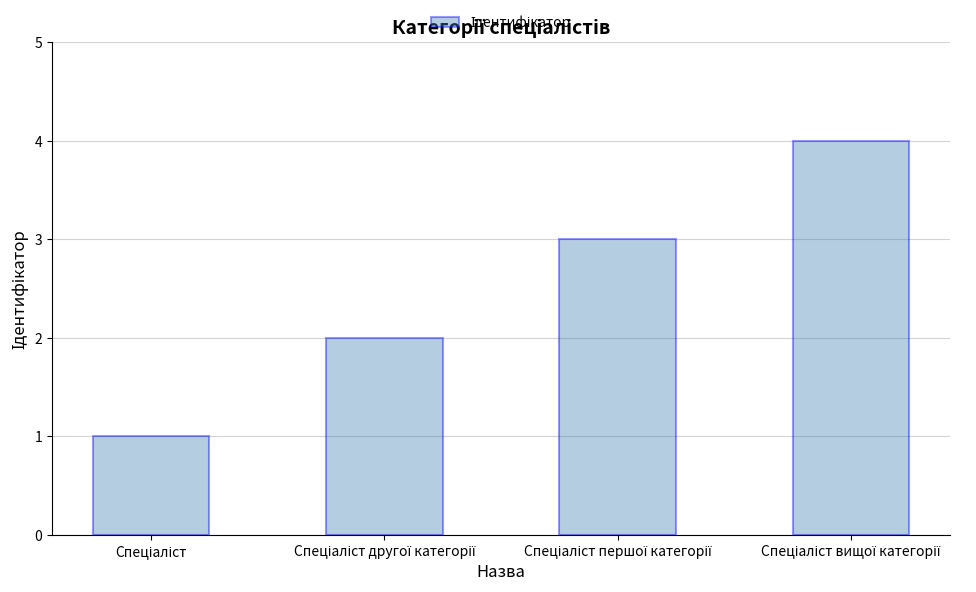

What is the maximum value shown in the chart?

4